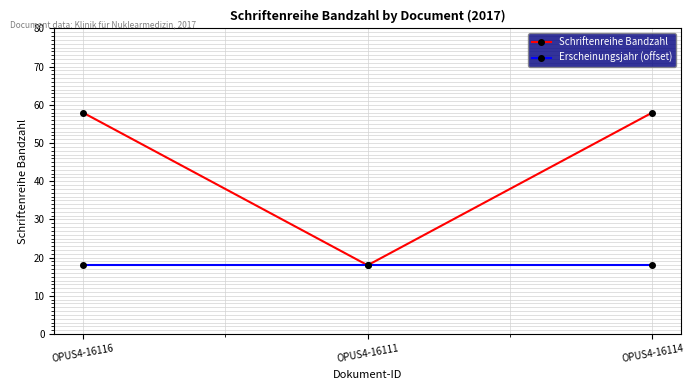

List the series in order of their overall mean, highest first.

Schriftenreihe Bandzahl, Erscheinungsjahr (offset)